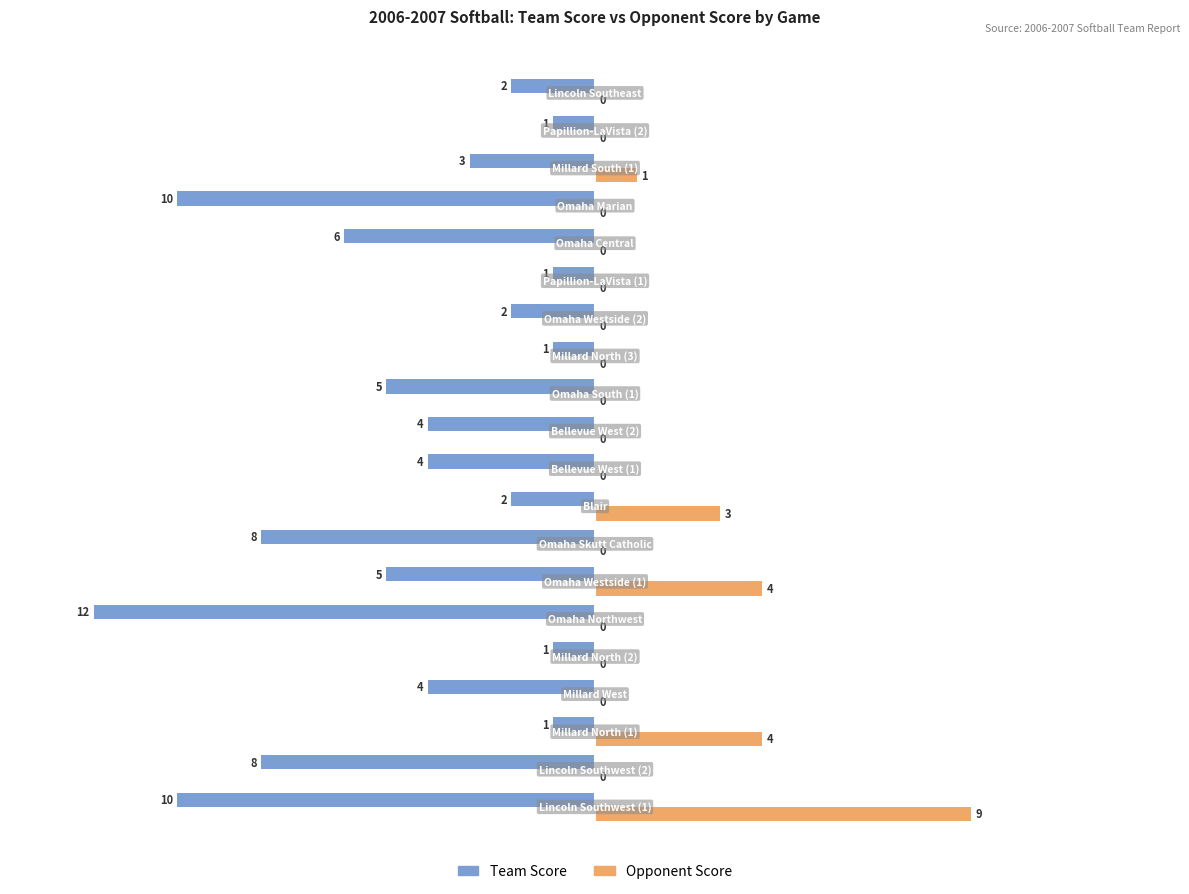

Count the number of categories in the chart.

20